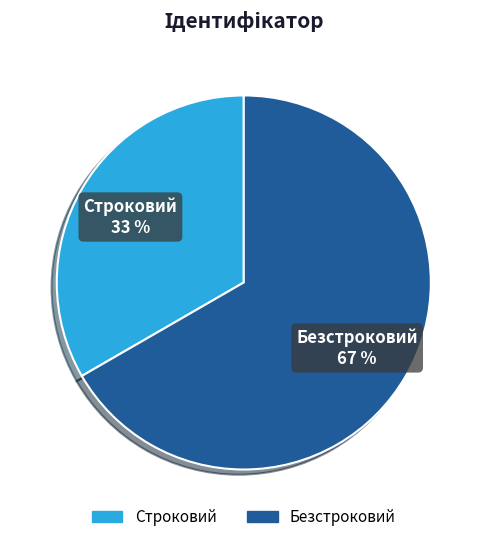

Which has a higher value, Строковий or Безстроковий?

Безстроковий